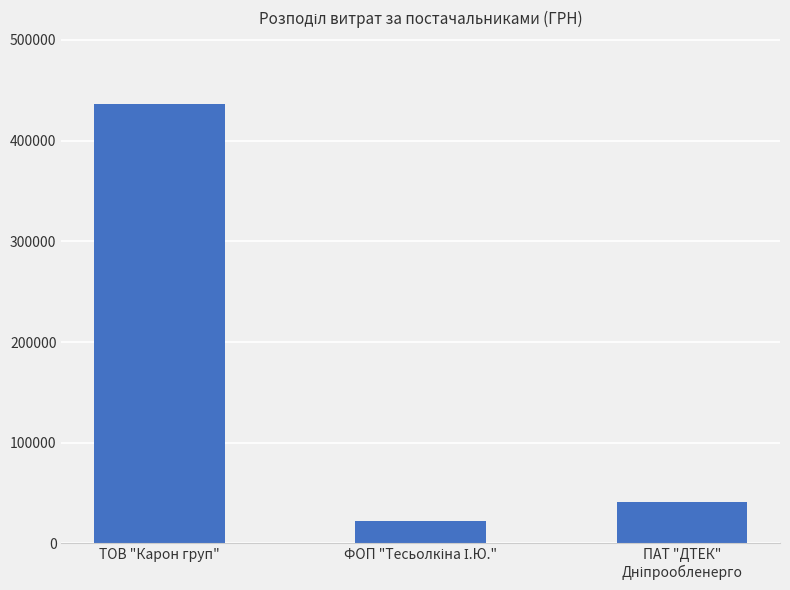

The value at ТОВ "Карон груп" is 126797.7. True or false?

False